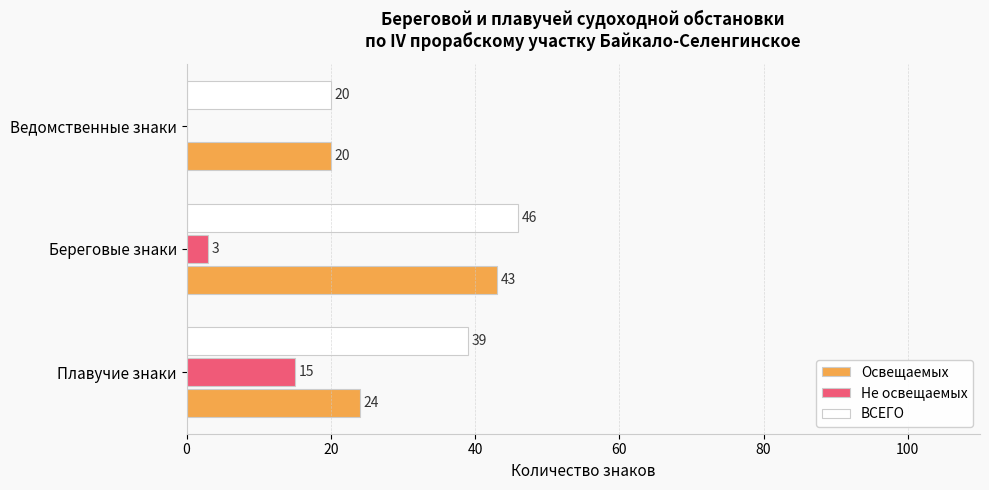

At which category does the chart reach its peak across all series?

Береговые знаки